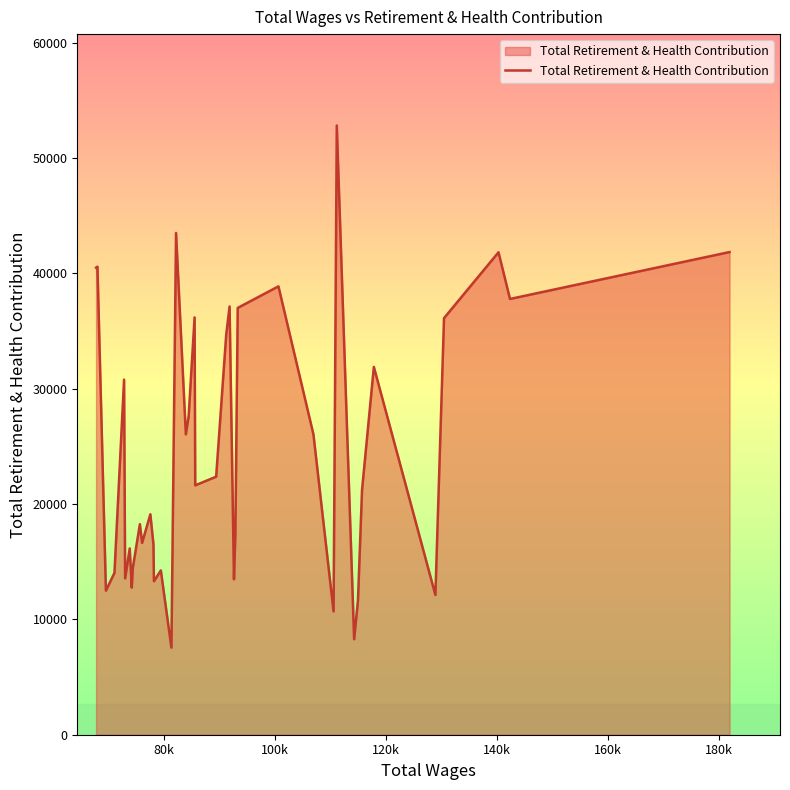

What is the minimum value shown in the chart?

7550.0